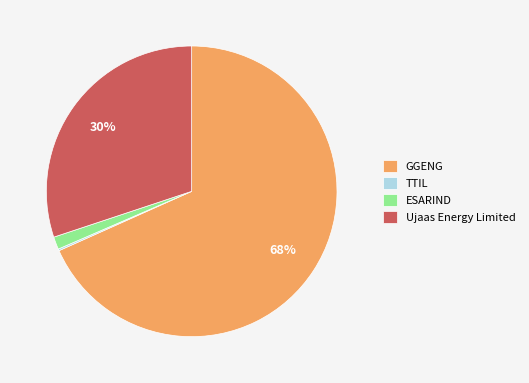

To the nearest percent, what is the average slice percentage?

25%